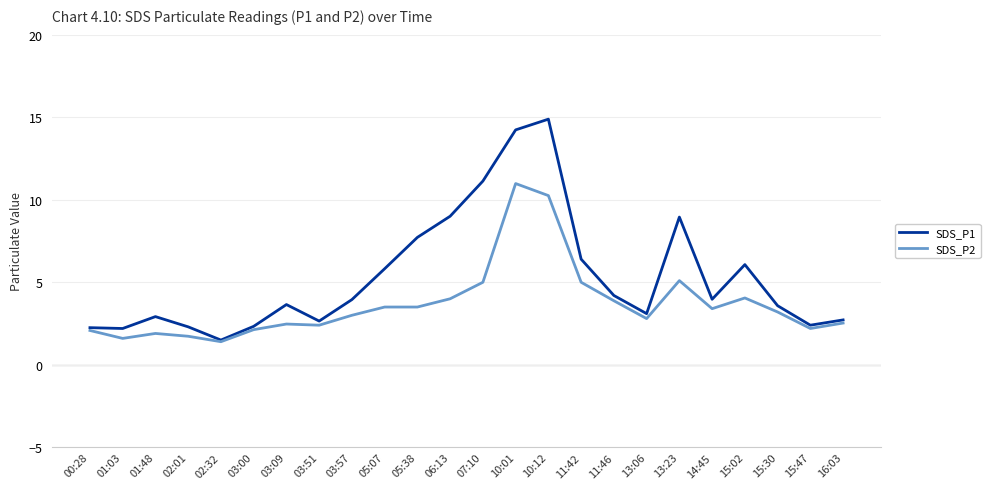

Between 03:00 and 11:46, which series saw the biggest shift?

SDS_P1